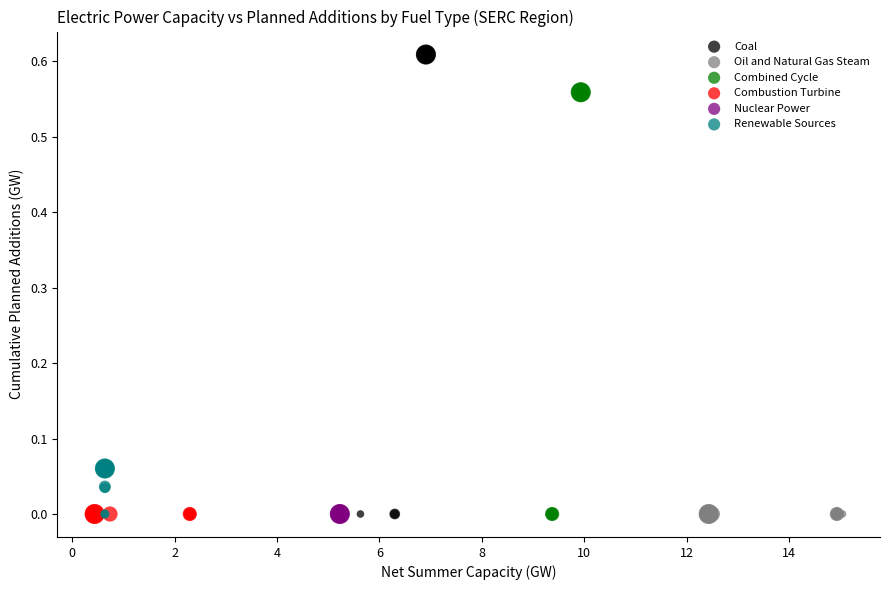

Which series reaches the maximum Y coordinate?

Coal